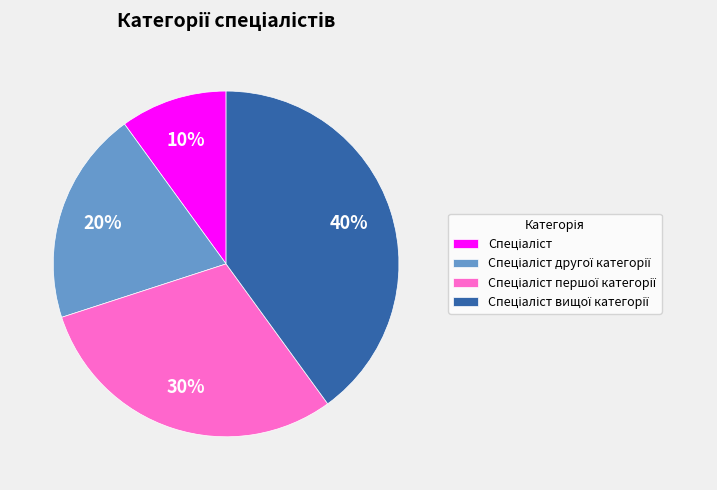

Is there a majority slice in this chart?

No